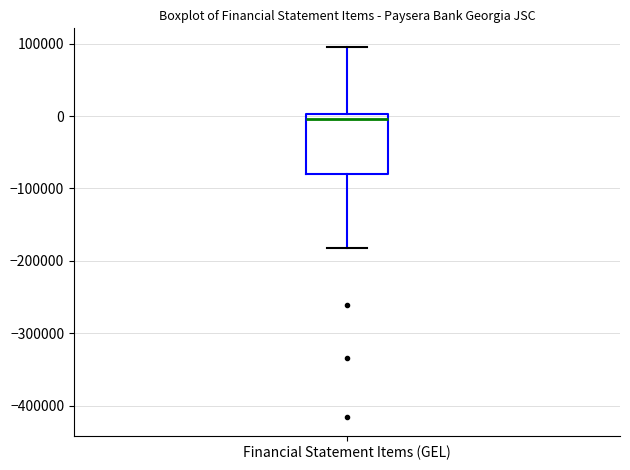

Transcribe this box plot: give where the median line is, the range the box spans, and where the two whiskers end, as read against the y-axis. The values are not printed on the chart, so give them approximately, as read against the axis.

median 0 (just below the box's upper edge), box -80000 to 0, whiskers -180000 to 100000